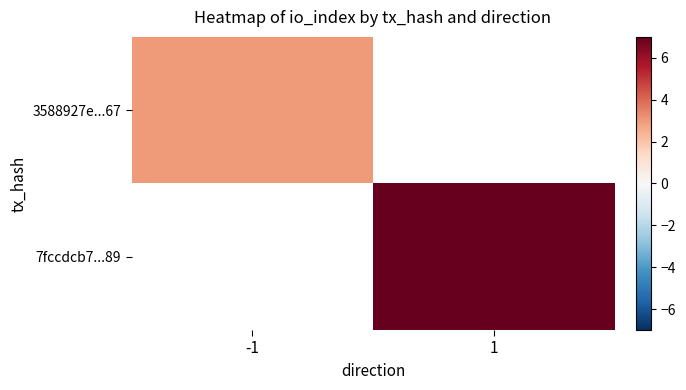

Which category has the highest value across all series?

1